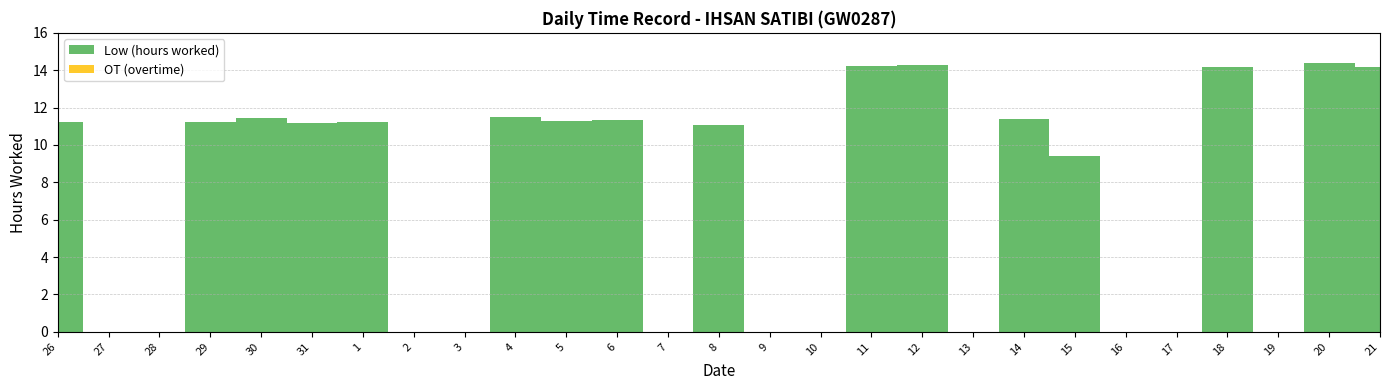

Reading left to right, list all the values displayed in this chart.

Low (hours worked): 11.2	0.0	0.0	11.2	11.4	11.2	11.2	0.0	0.0	11.5	11.3	11.3	0.0	11.1	0.0	0.0	14.2	14.3	0.0	11.4	9.4	0.0	0.0	14.2	0.0	14.4	14.2
OT (overtime): 0.0	0.0	0.0	0.0	0.0	0.0	0.0	0.0	0.0	0.0	0.0	0.0	0.0	0.0	0.0	0.0	0.0	0.0	0.0	0.0	0.0	0.0	0.0	0.0	0.0	0.0	0.0